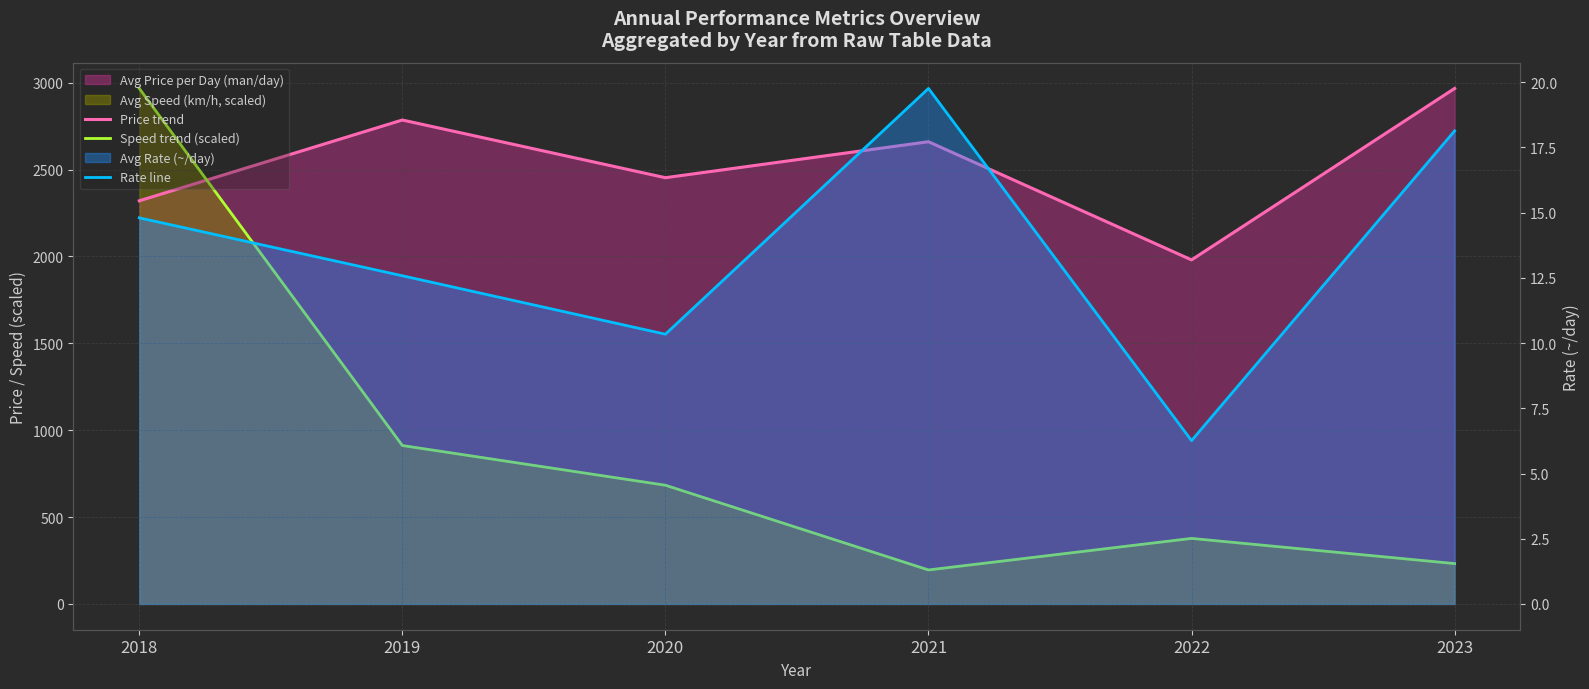

What is the difference between the Rate line values at 2020 and 2018?

4.5